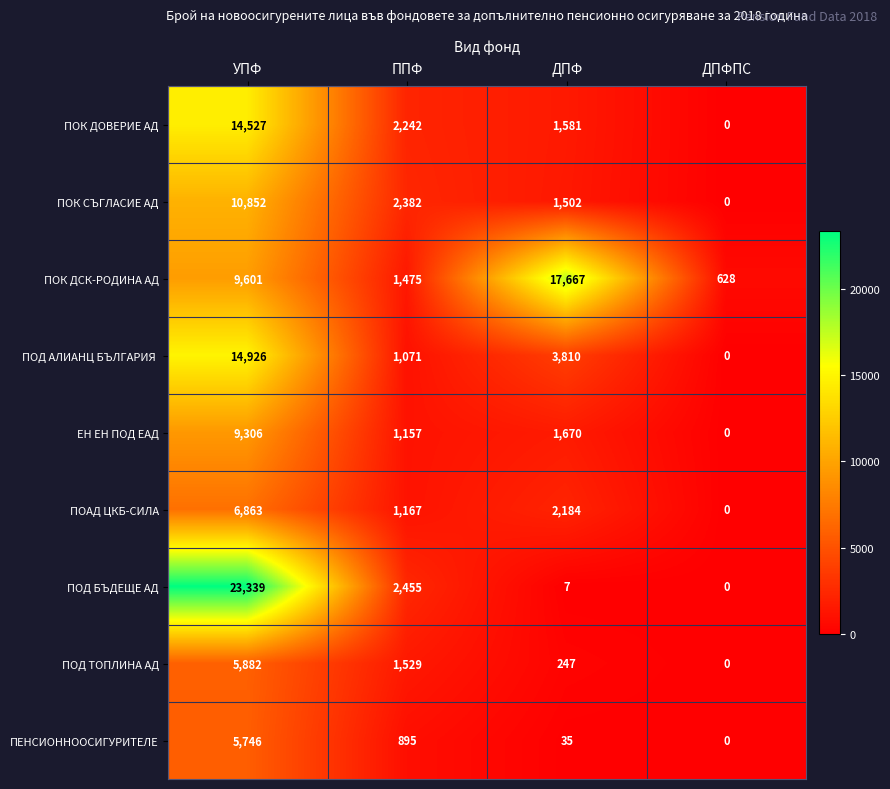

Which category has the lowest value across all series?

ДПФПС